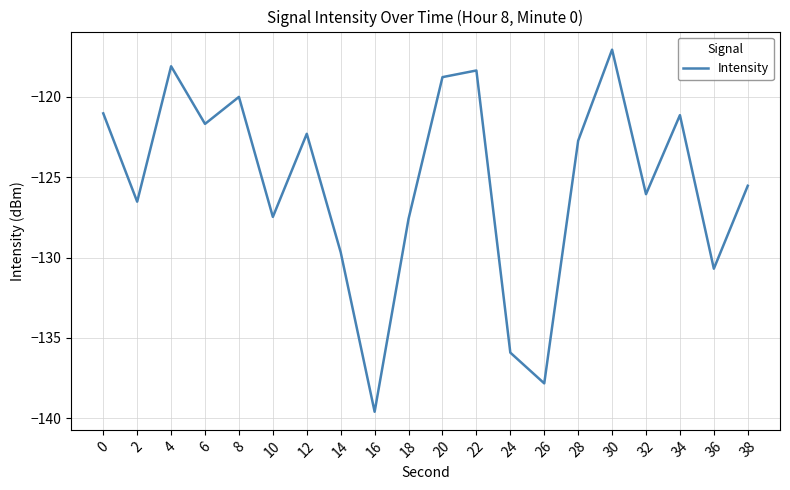

What is the minimum value shown in the chart?

-139.6